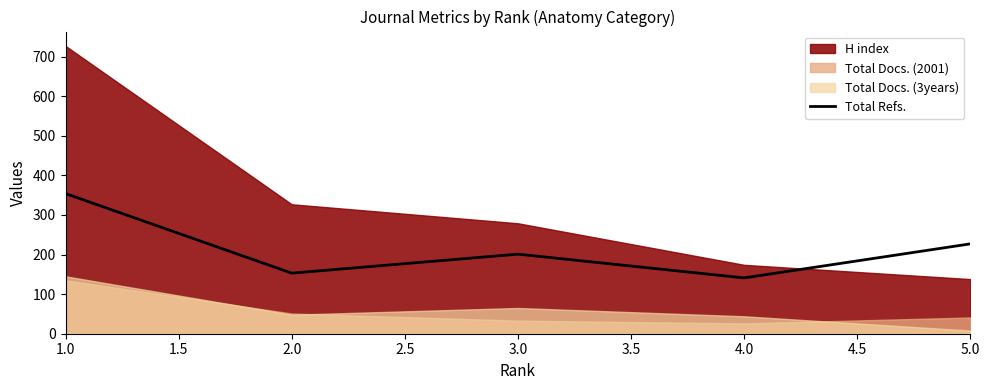

What is the minimum value for Total Refs.?

141